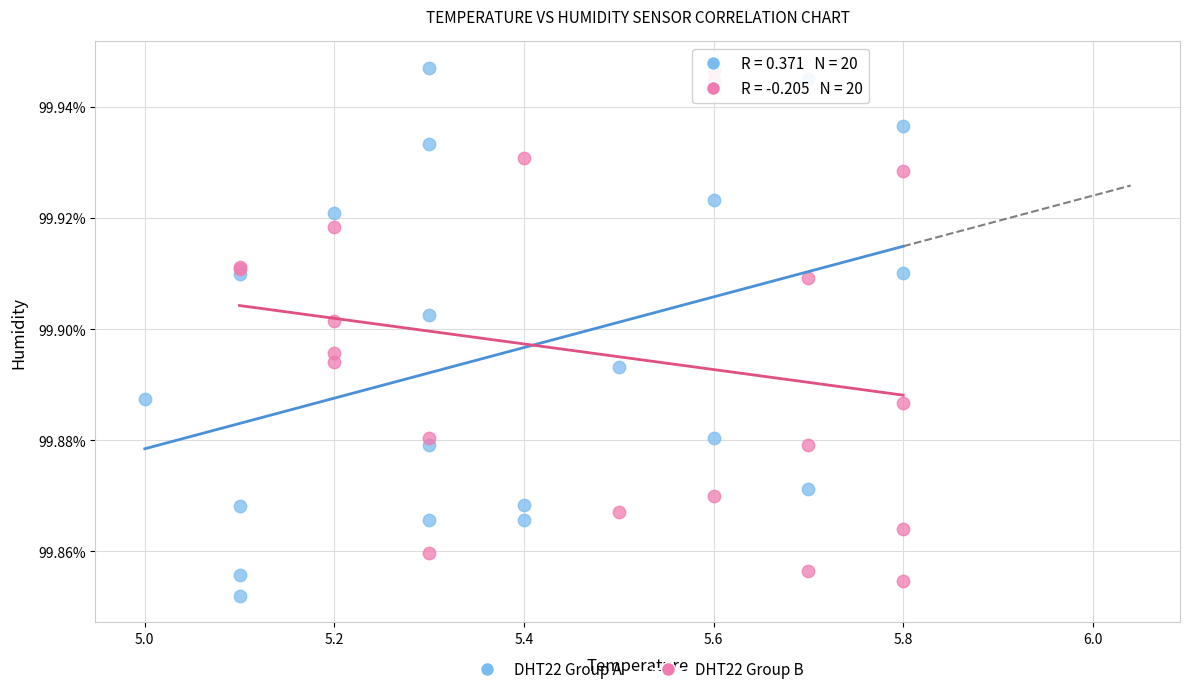

Which series contains the lowest Y value?

DHT22 Group A